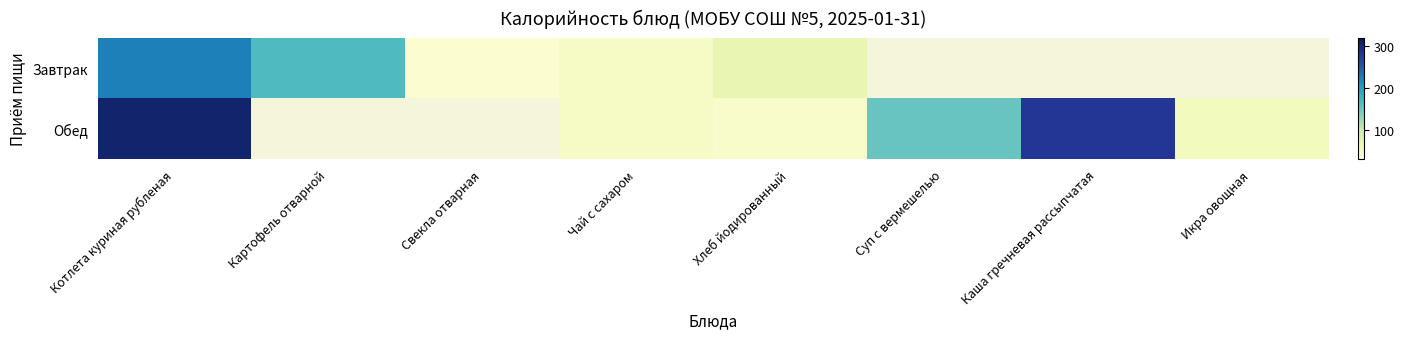

Which has a higher value, Картофель отварной or Чай с сахаром?

Картофель отварной